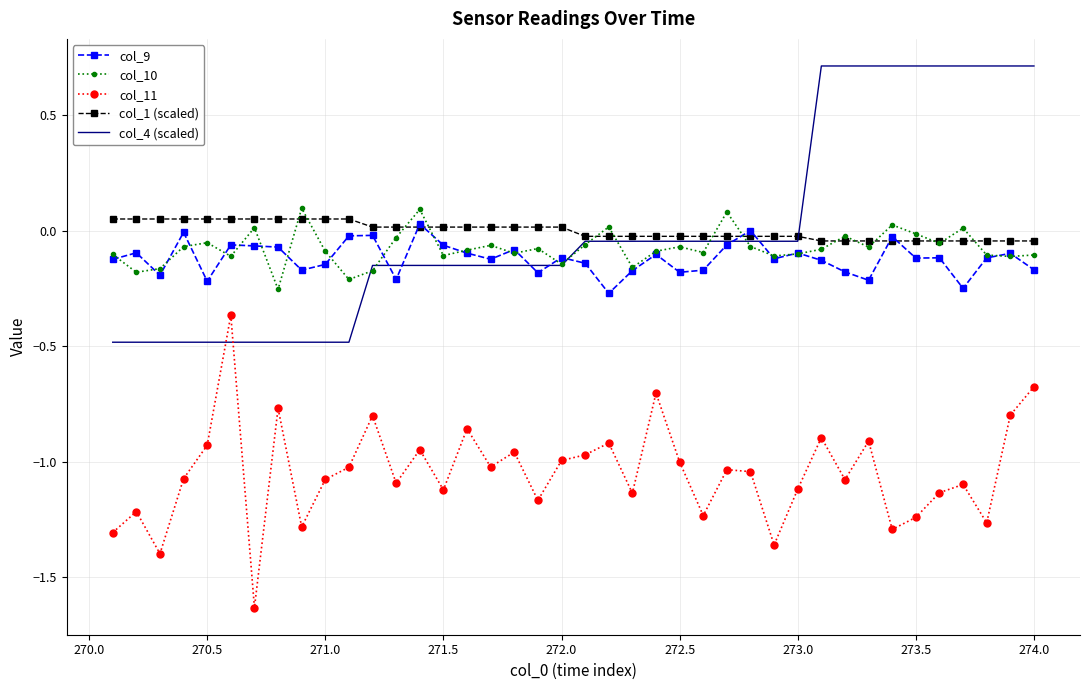

What is the greatest value displayed?

0.7